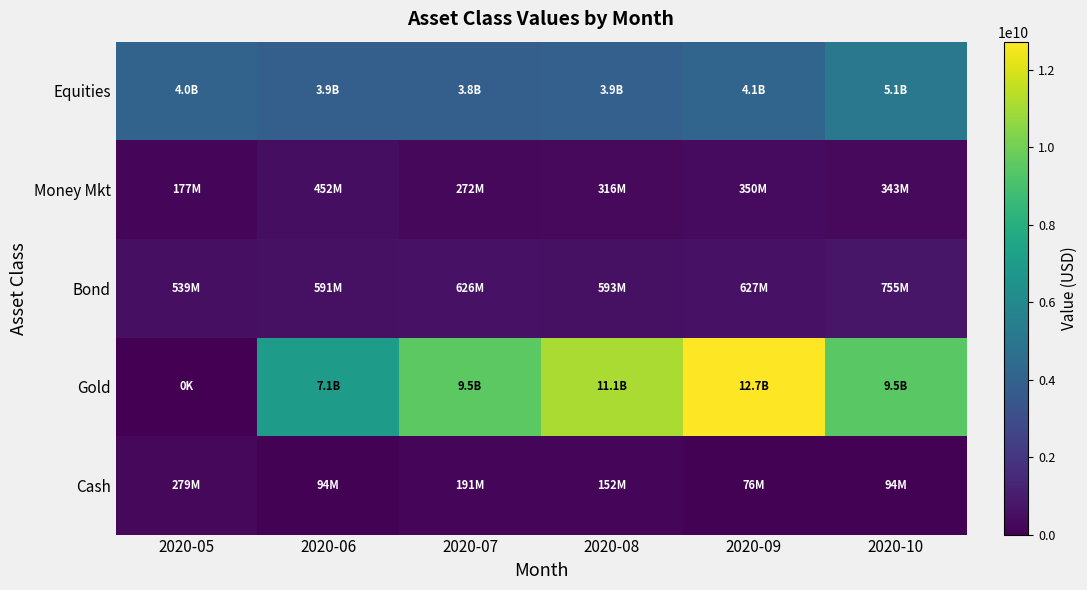

Reading left to right, extract all data points from this chart.

Equities: 2020-05=4032265012.1	2020-06=3864587279.2	2020-07=3831828644.7	2020-08=3913723749.5	2020-09=4141425949.9	2020-10=5094516142.0
Money Mkt: 2020-05=177070409.5	2020-06=452492408.1	2020-07=272103487.3	2020-08=316071867.9	2020-09=349803623.9	2020-10=343013633.7
Bond: 2020-05=538903891.9	2020-06=591048061.0	2020-07=625862830.1	2020-08=592621089.4	2020-09=626583310.5	2020-10=754956015.7
Gold: 2020-05=0.0	2020-06=7051738147.2	2020-07=9533055643.8	2020-08=11135395115.3	2020-09=12731001530.0	2020-10=9489073502.6
Cash: 2020-05=278503239.4	2020-06=93622092.4	2020-07=191169576.2	2020-08=152002086.7	2020-09=76107936.5	2020-10=94333366.4